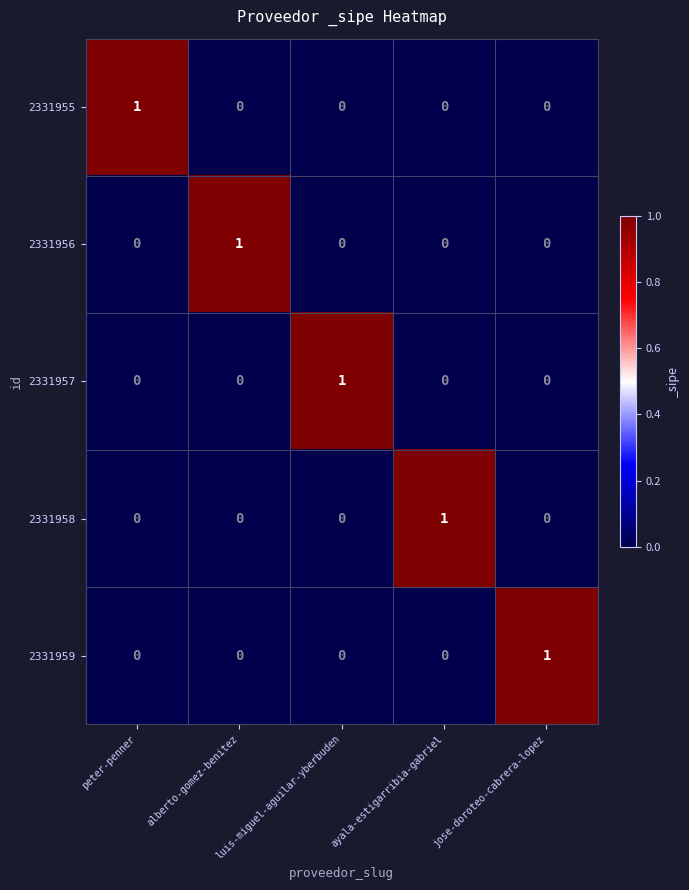

The value of 2331957 at ayala-estigarribia-gabriel is 1. True or false?

False